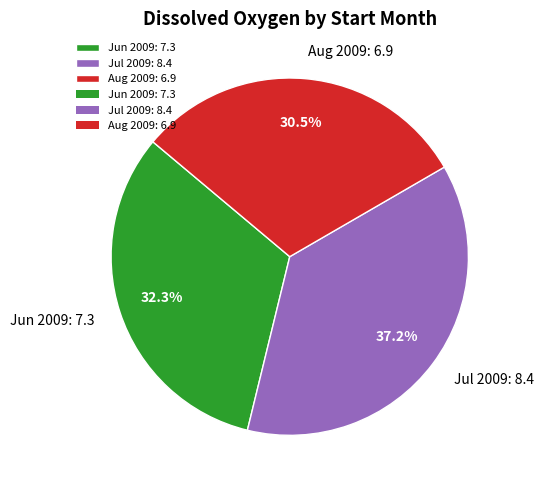

How many segments does this pie chart have?

3